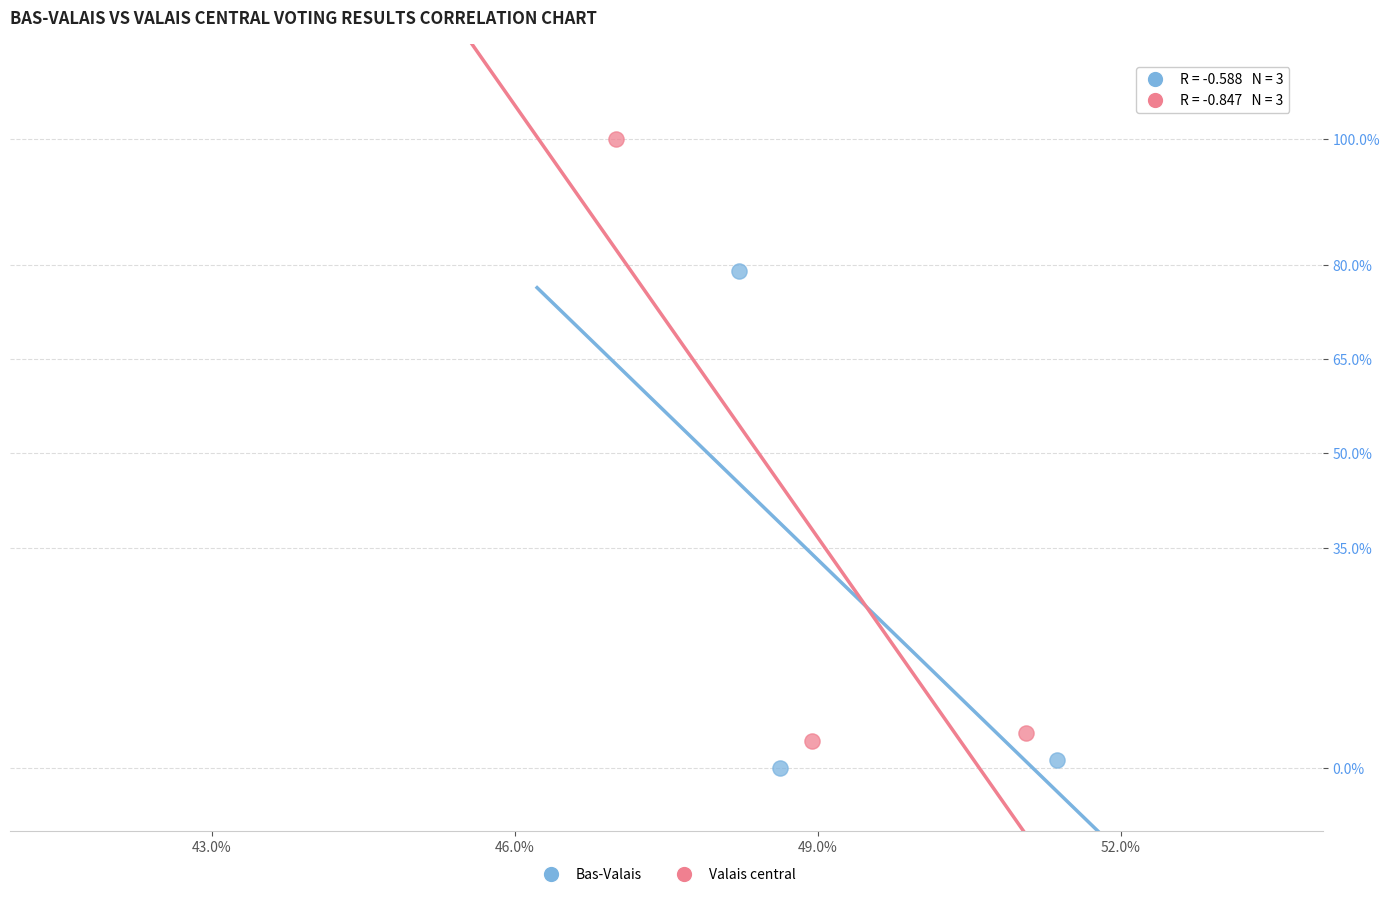

Which series has the widest spread of Y values?

Valais central